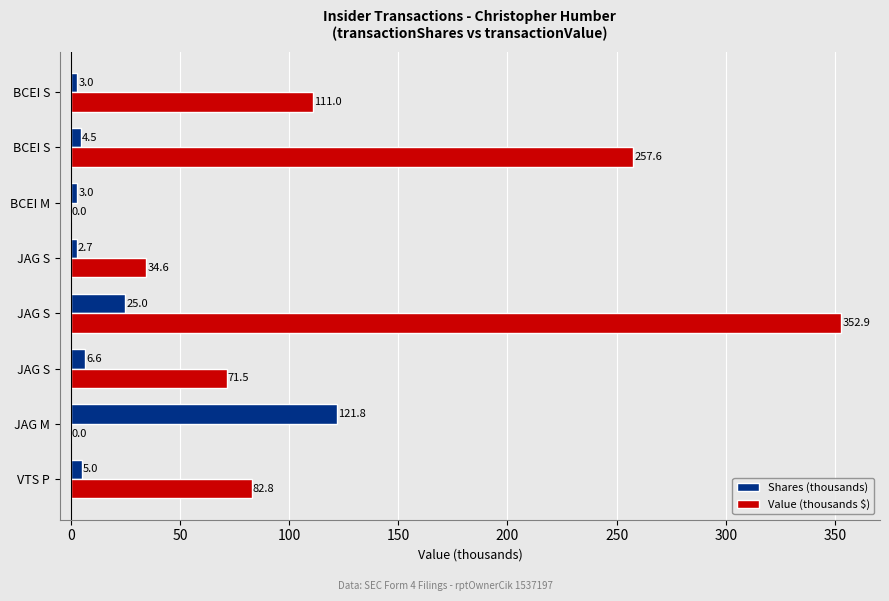

How many data points does each series have?

8